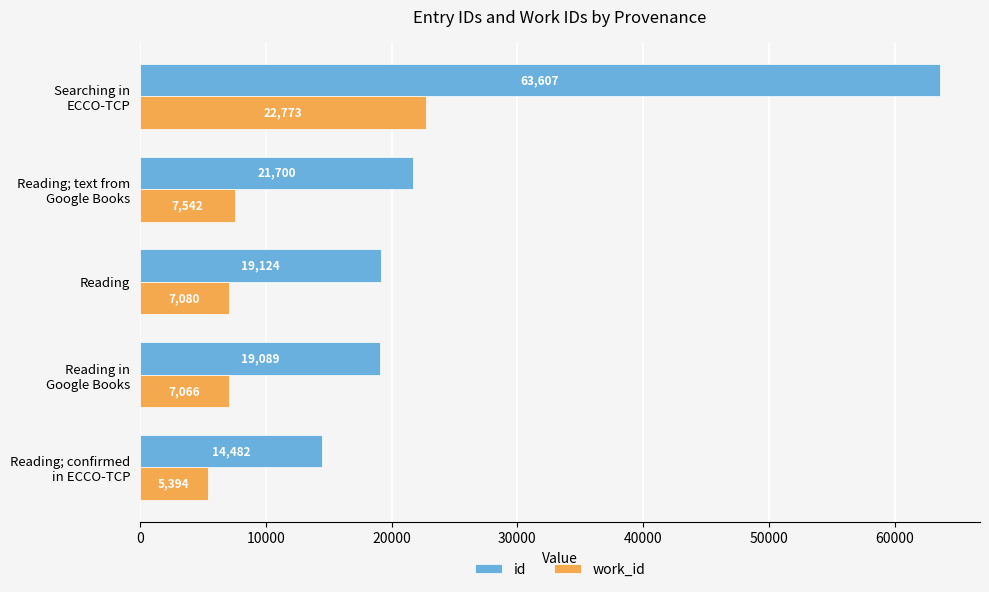

The value of work_id at Reading is 7080. True or false?

True